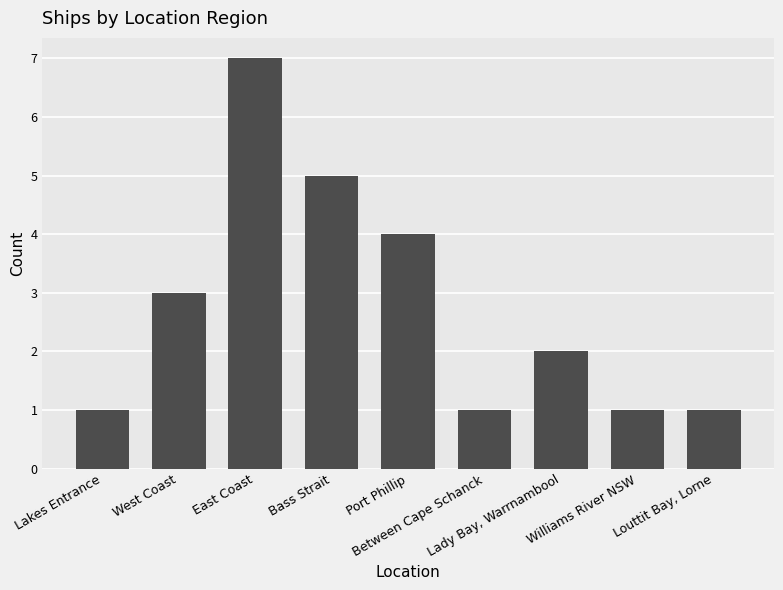

The value at Louttit Bay, Lorne is 1. True or false?

True